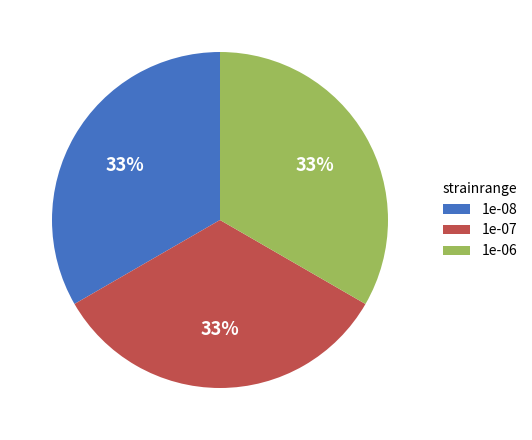

How many segments does this pie chart have?

3